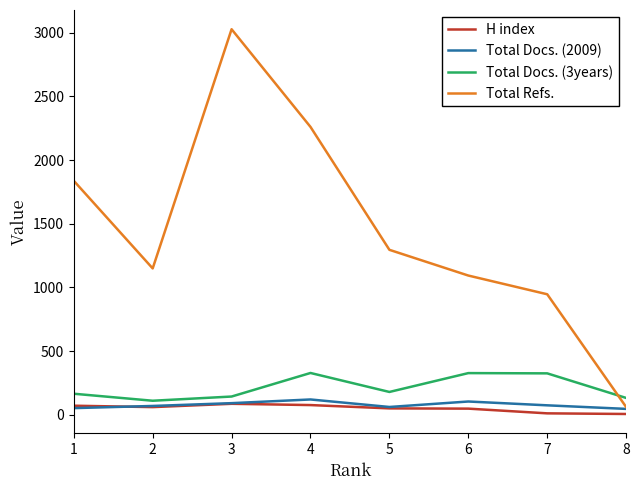

How many categories are shown in the chart?

8